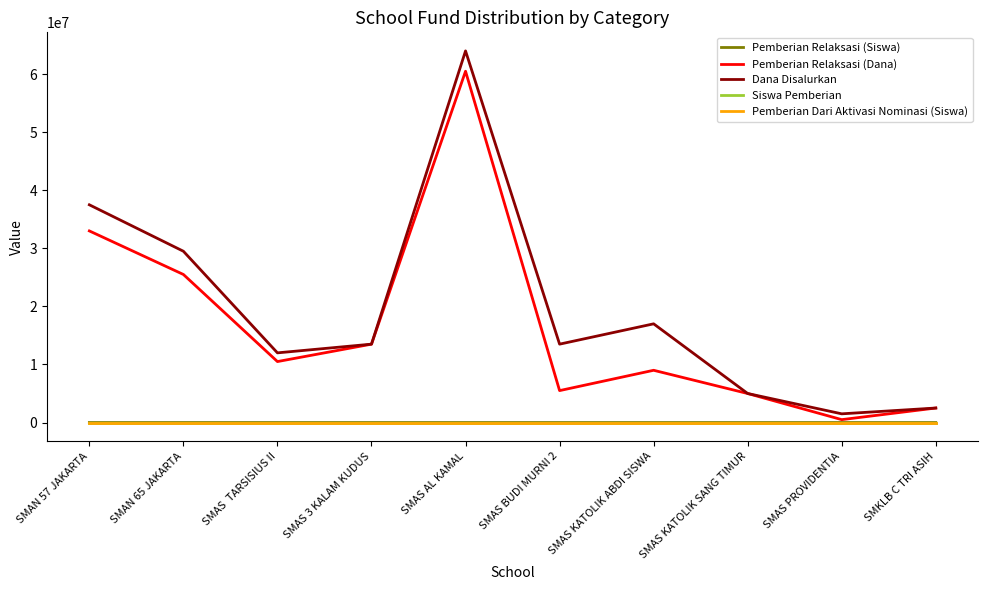

Is this an area chart (filled region under the line)?

No